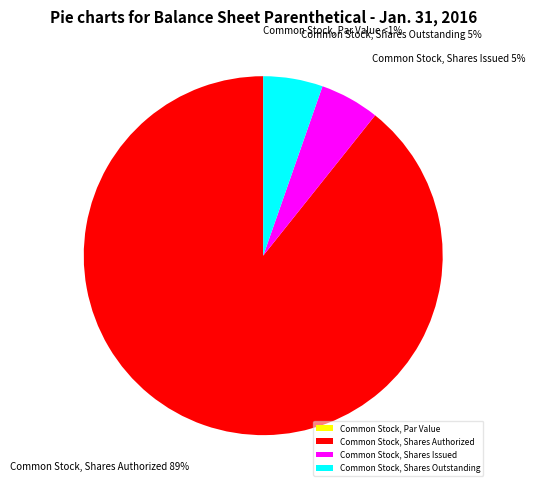

To the nearest percent, what is the combined percentage of Common Stock, Shares Outstanding and Common Stock, Shares Authorized?

95%